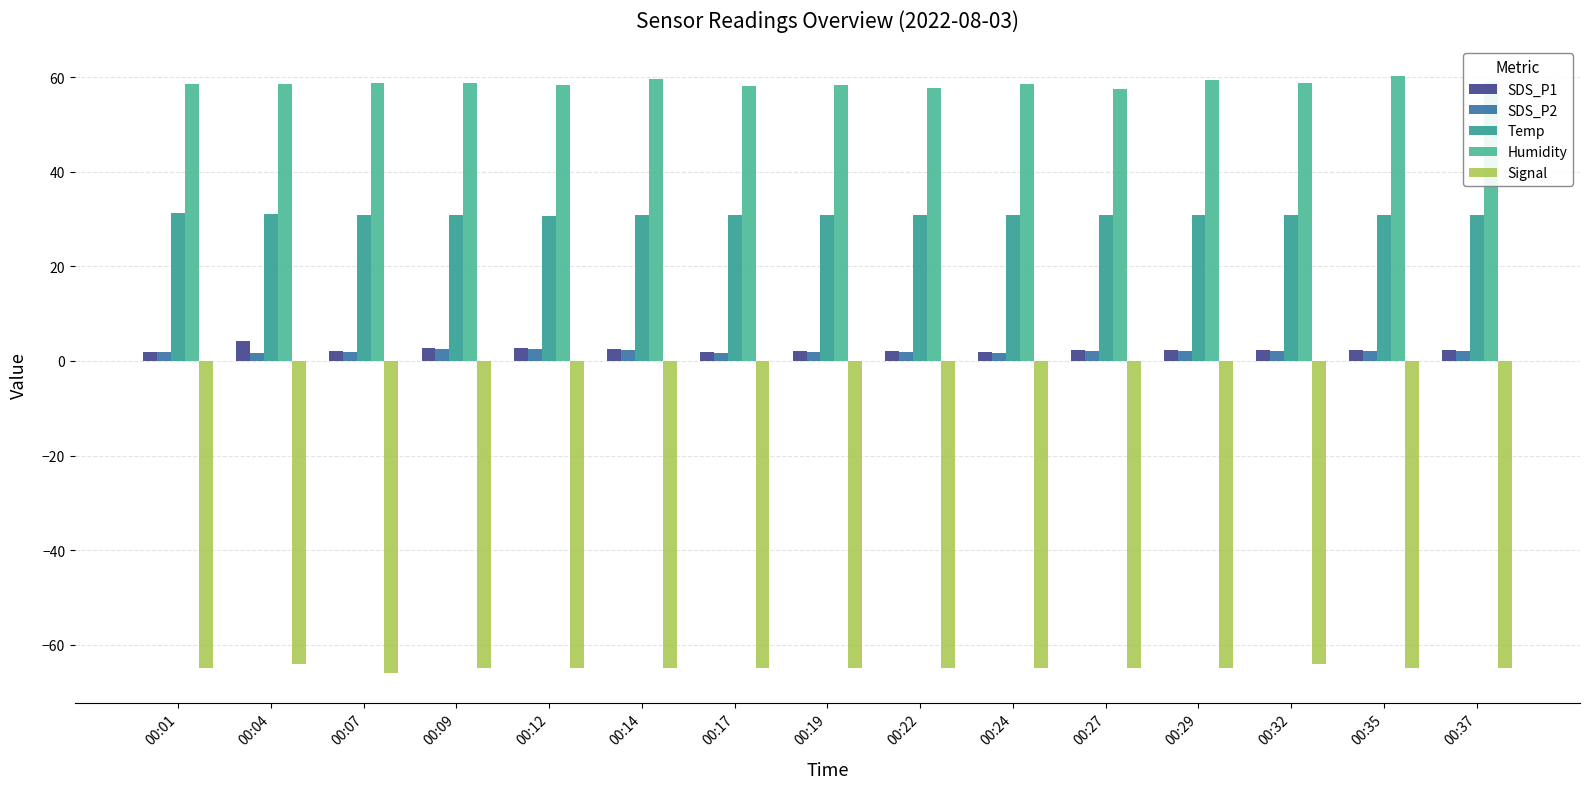

What is the total value across all series at 00:29?

29.8